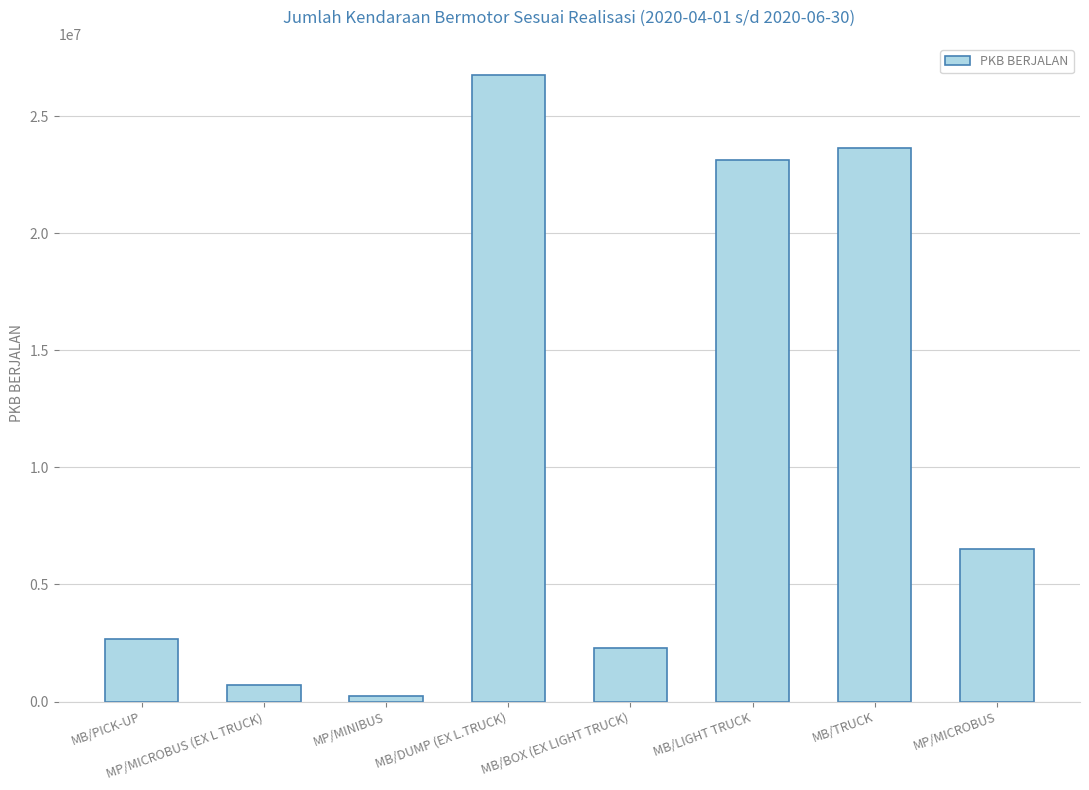

How many bars are there in total?

8